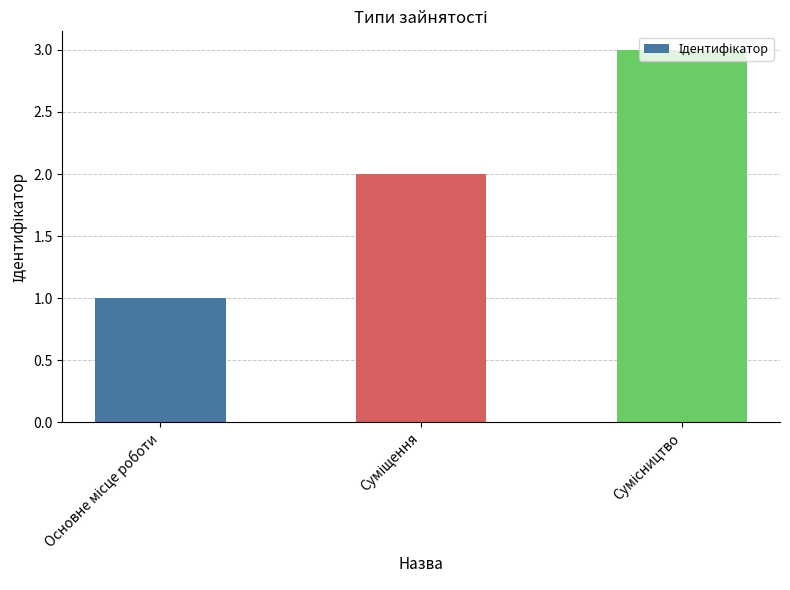

What is the greatest value displayed?

3